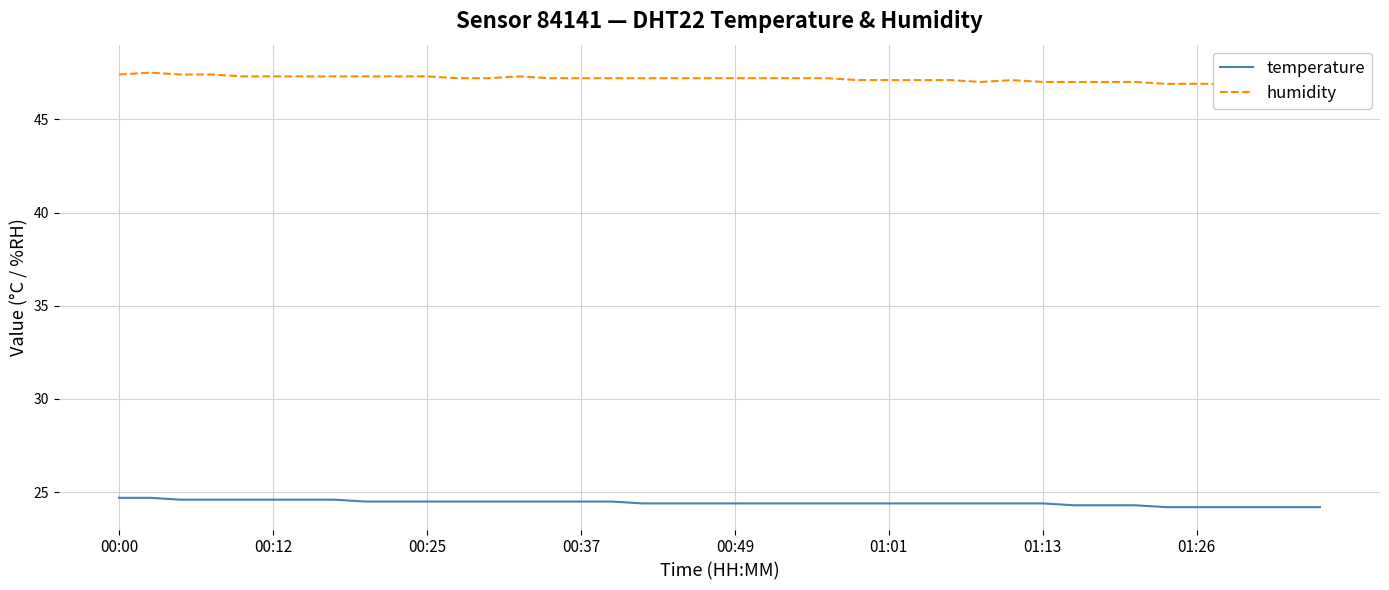

What is the highest value of the temperature series?

24.7